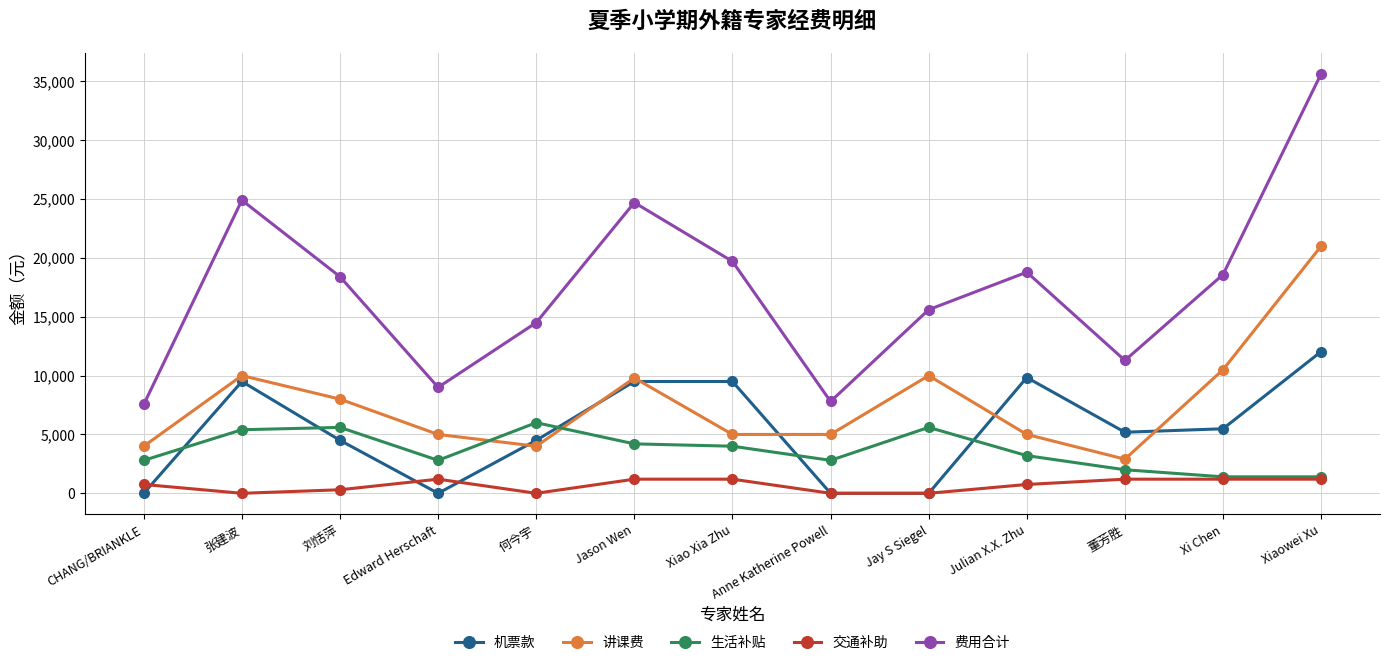

What is the greatest value displayed?

35640